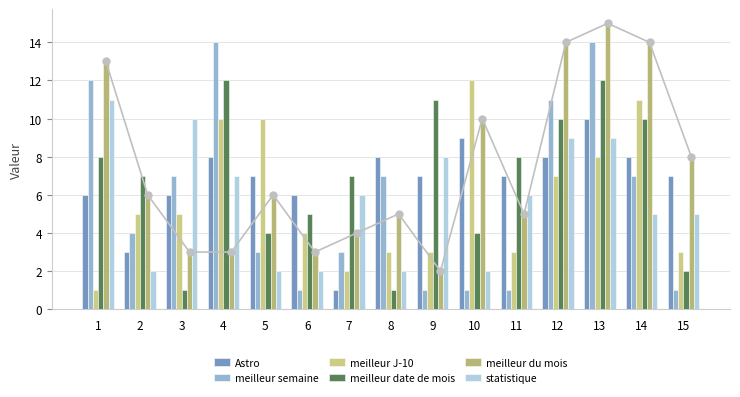

Count the statistique values in the range 2 to 9.

13